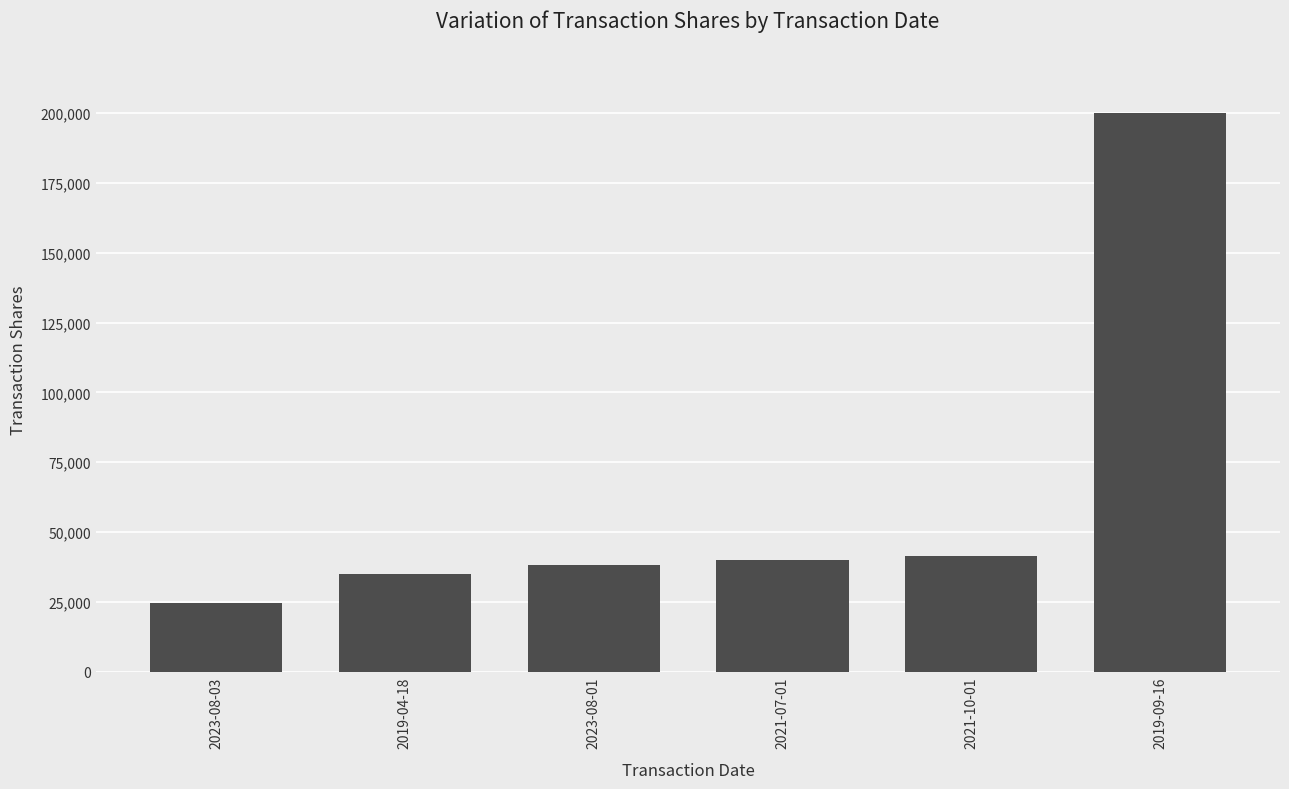

Which category has the lowest value across all series?

2023-08-03